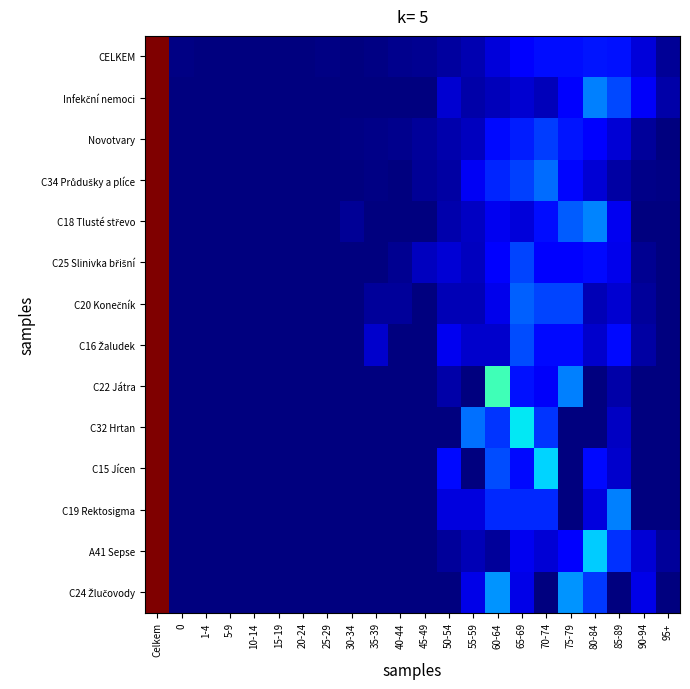

What is the greatest value displayed?

1.0